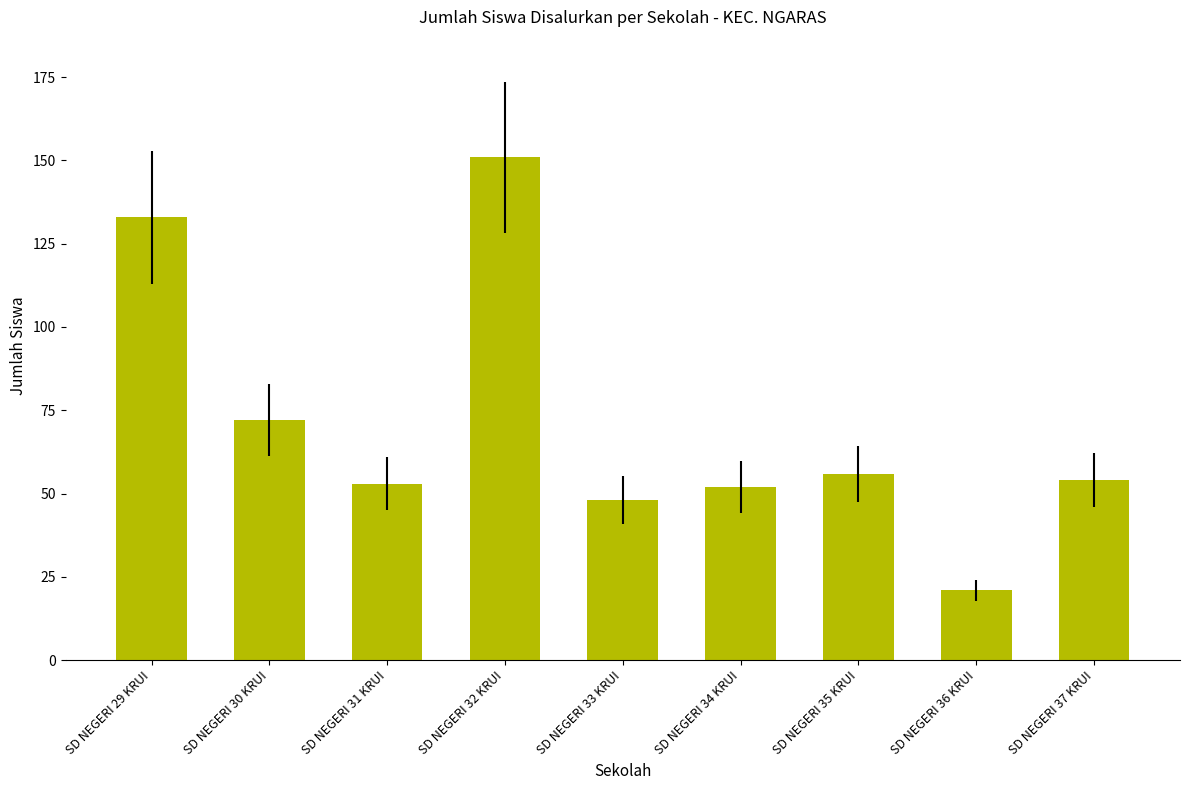

How many values are below 54?

4